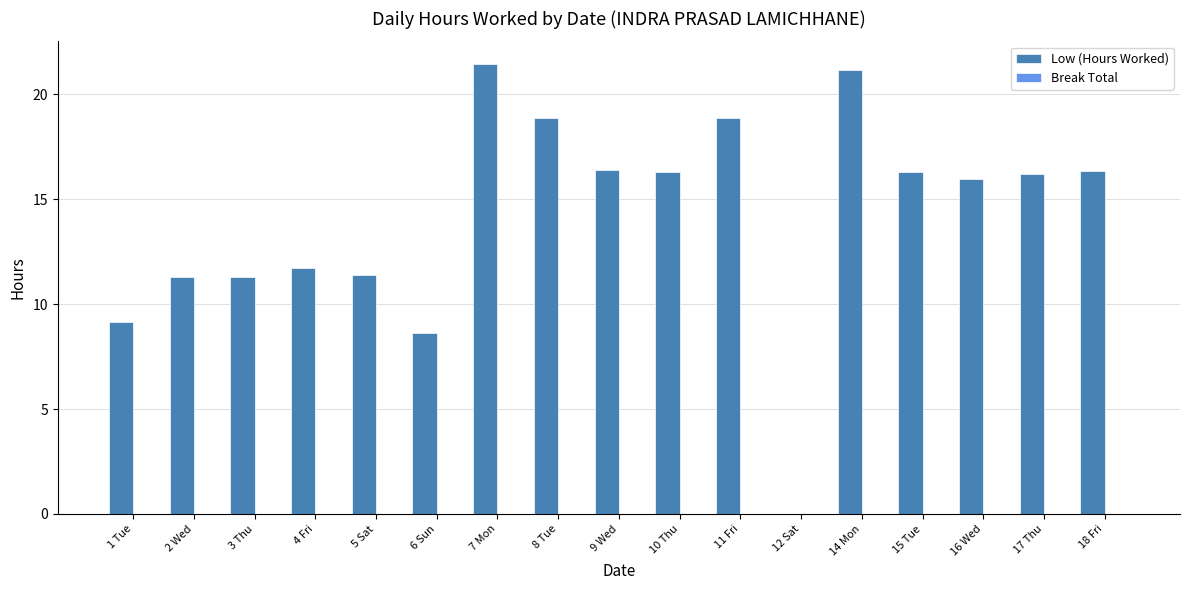

True or false: the data shows 20.2 at 3 Thu.

False